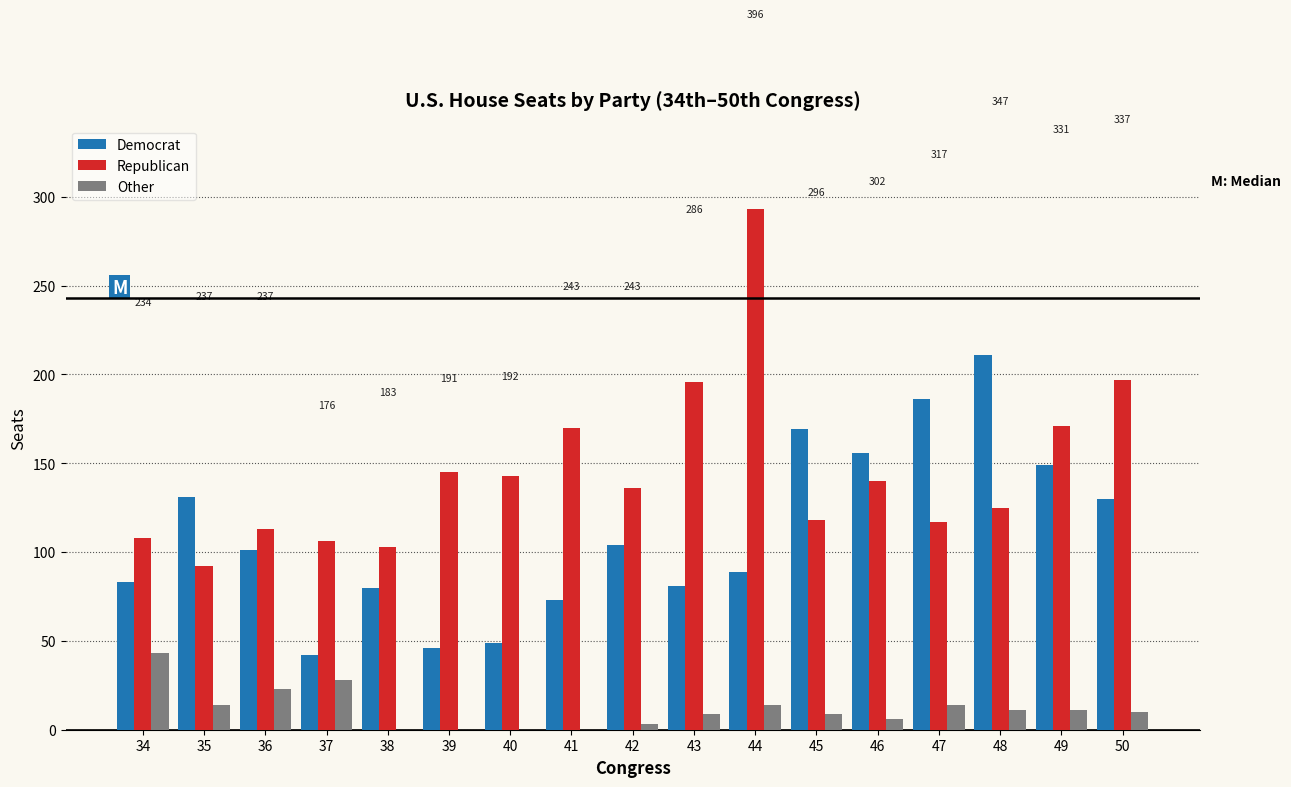

Which category has the highest value in the Other series?

34